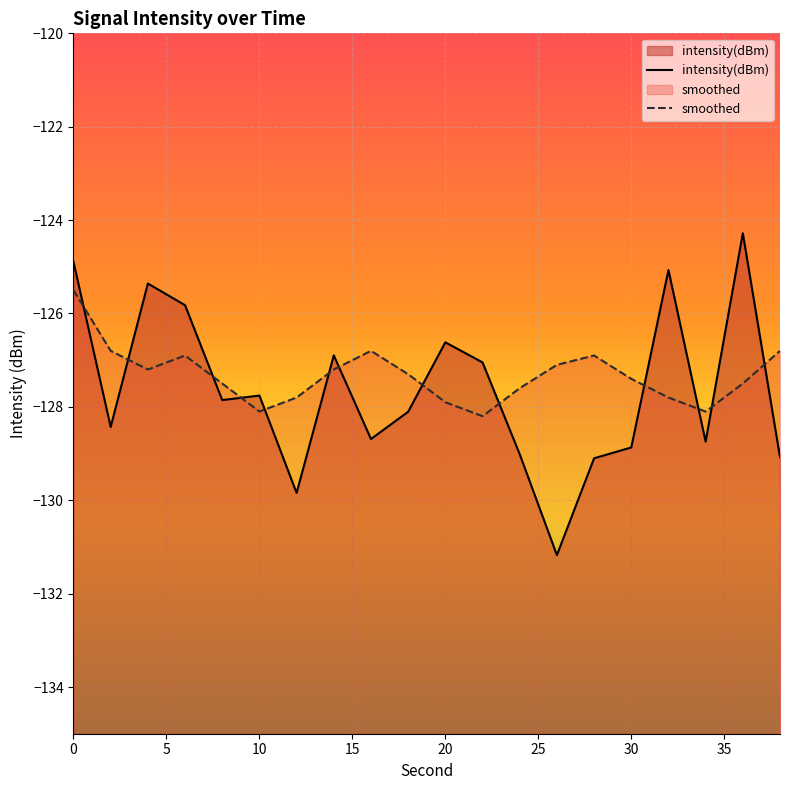

What is the approximate value of intensity(dBm) at 16?

-128.7